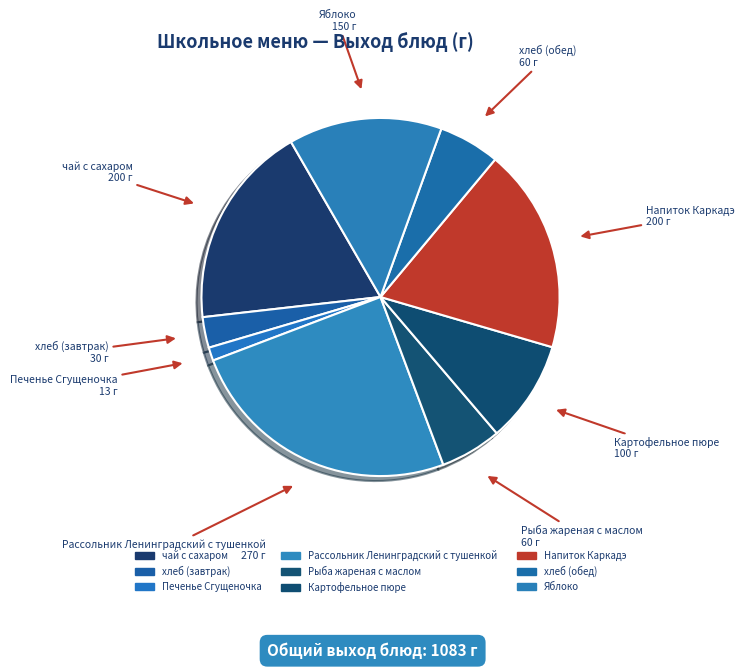

True or false: чай с сахаром accounts for 27% of the total.

False